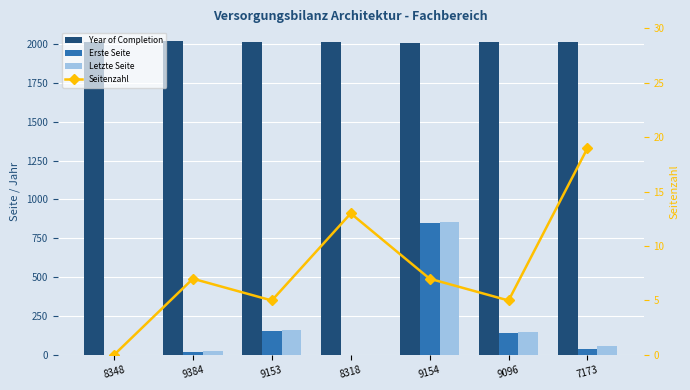

Which series has the largest range (max minus min)?

Letzte Seite